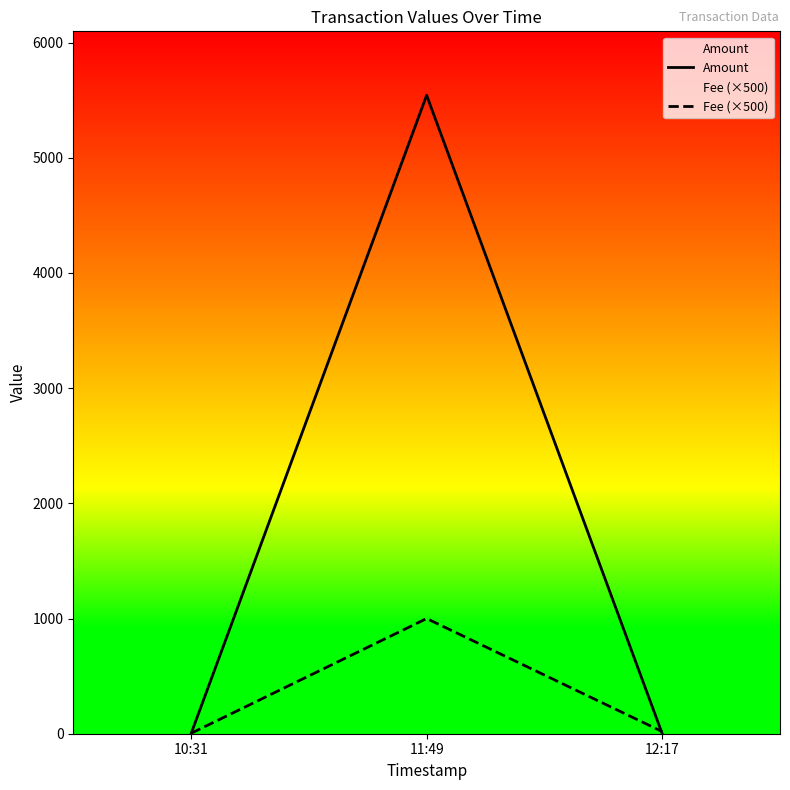

What is the label of the 3rd point from the right?

10:31